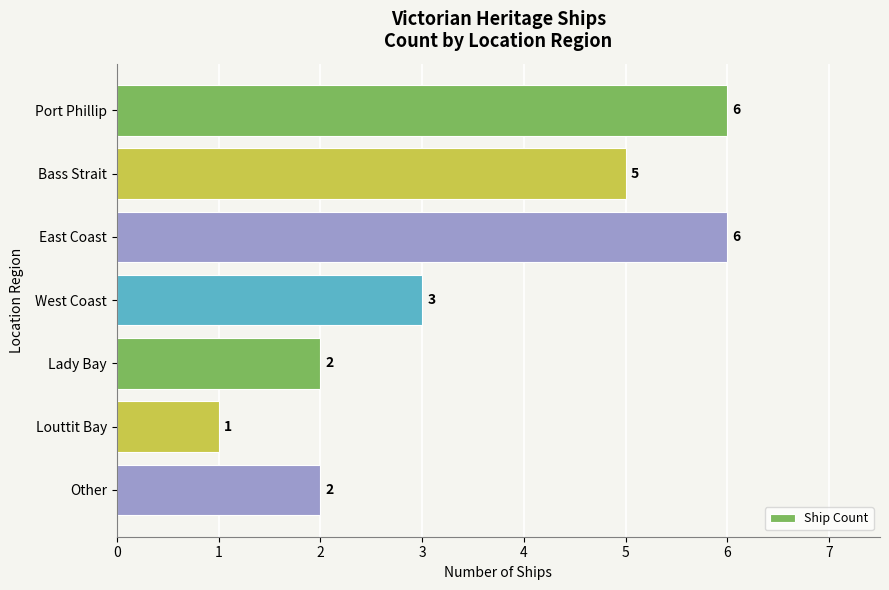

What is the difference between the maximum and second lowest values?

4